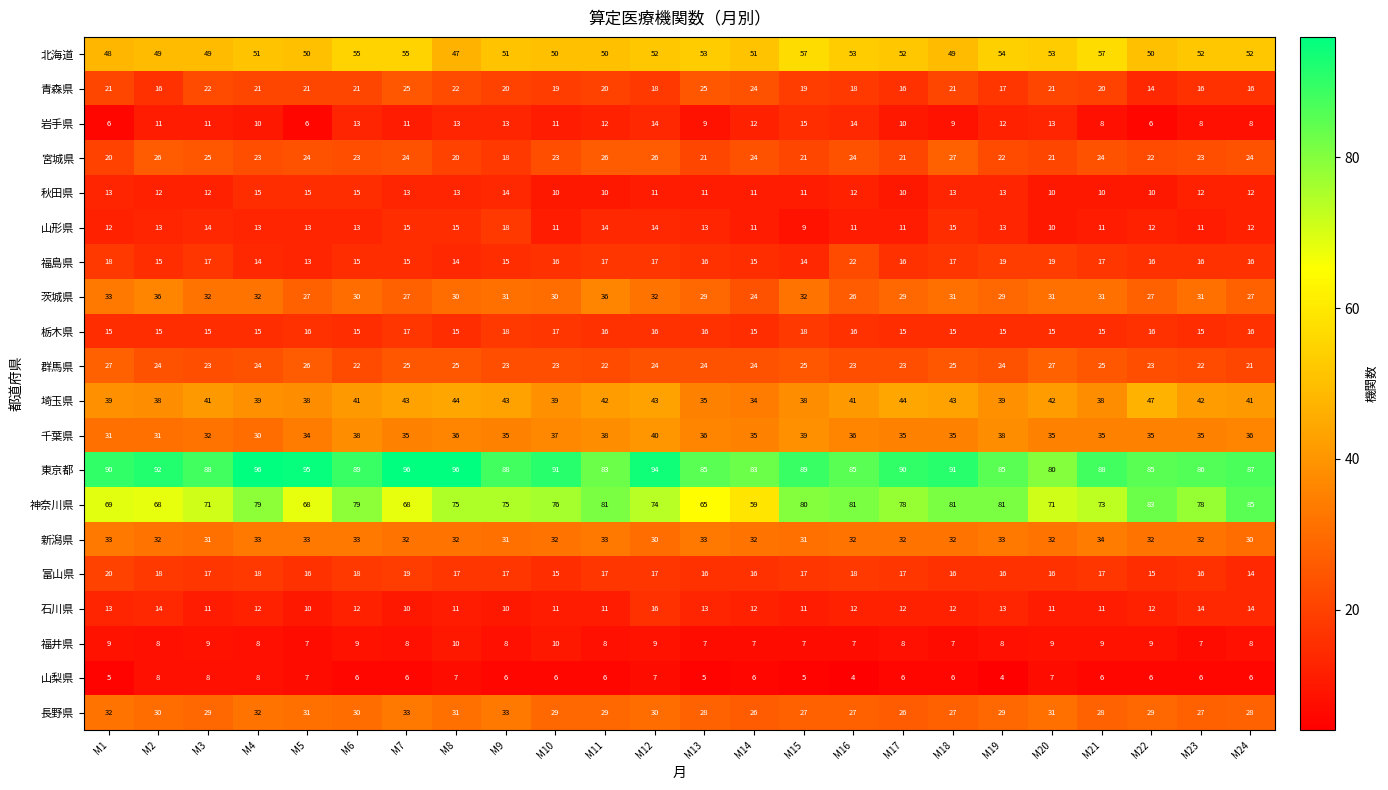

The 埼玉県 series shows 41 at M3. True or false?

True